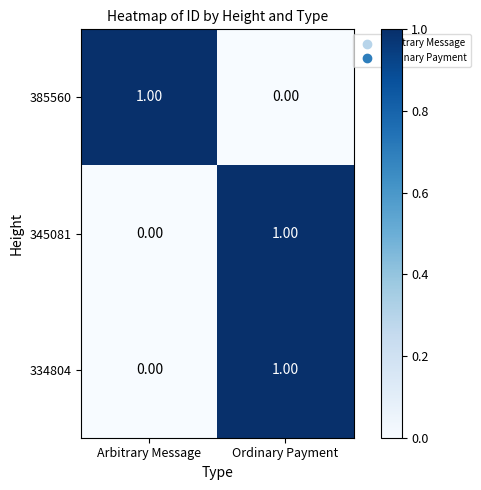

Where is 385560 nearest to the value 0?

Ordinary Payment